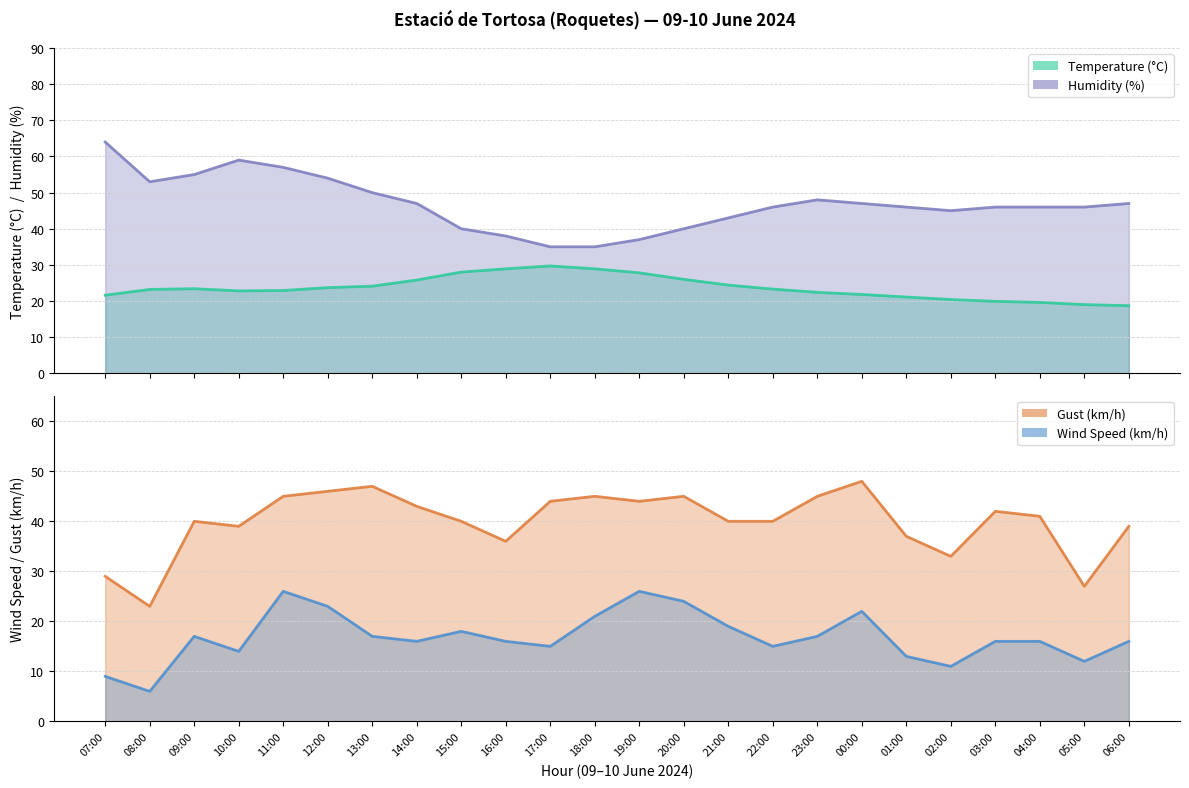

What is the difference between the second highest and minimum values in the Humidity (%) series?

24.0